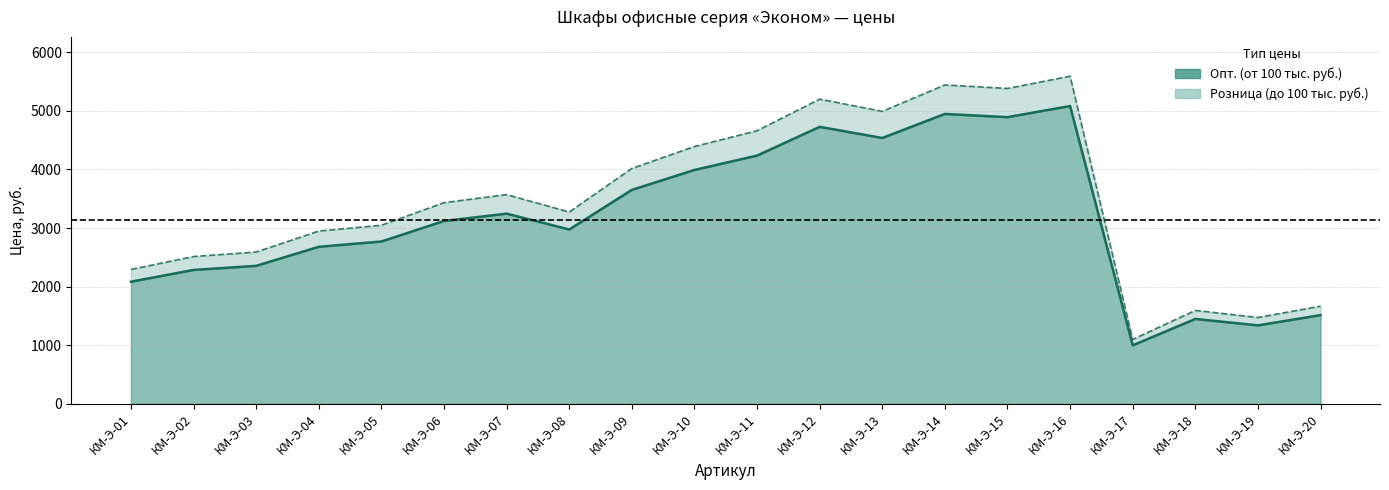

True or false: Опт. (от 100 тыс. руб.) and Розница (до 100 тыс. руб.) cross at least once.

False